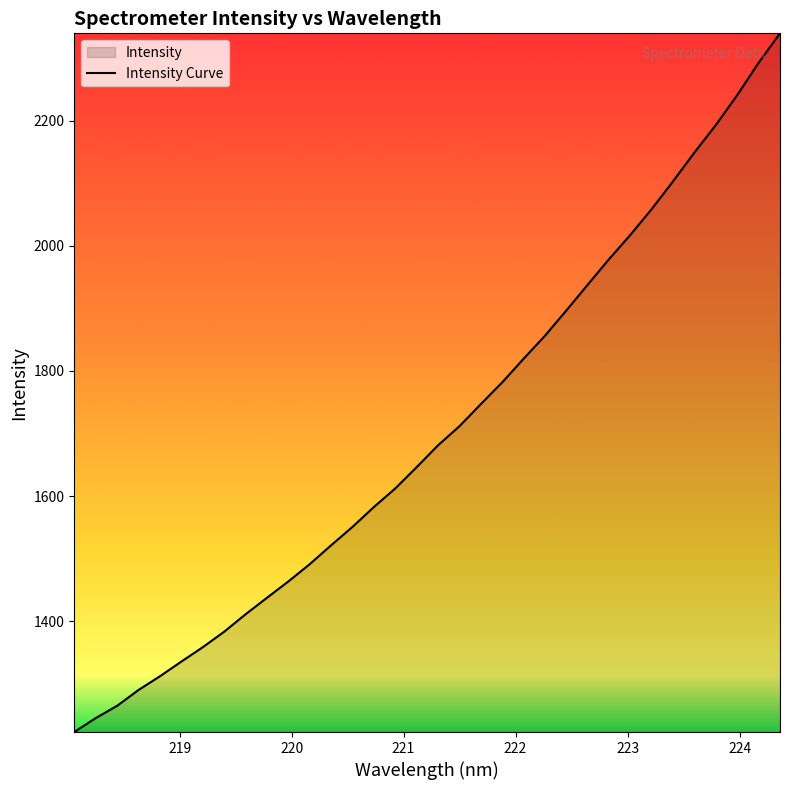

What is the difference between the maximum and minimum values?

1117.1